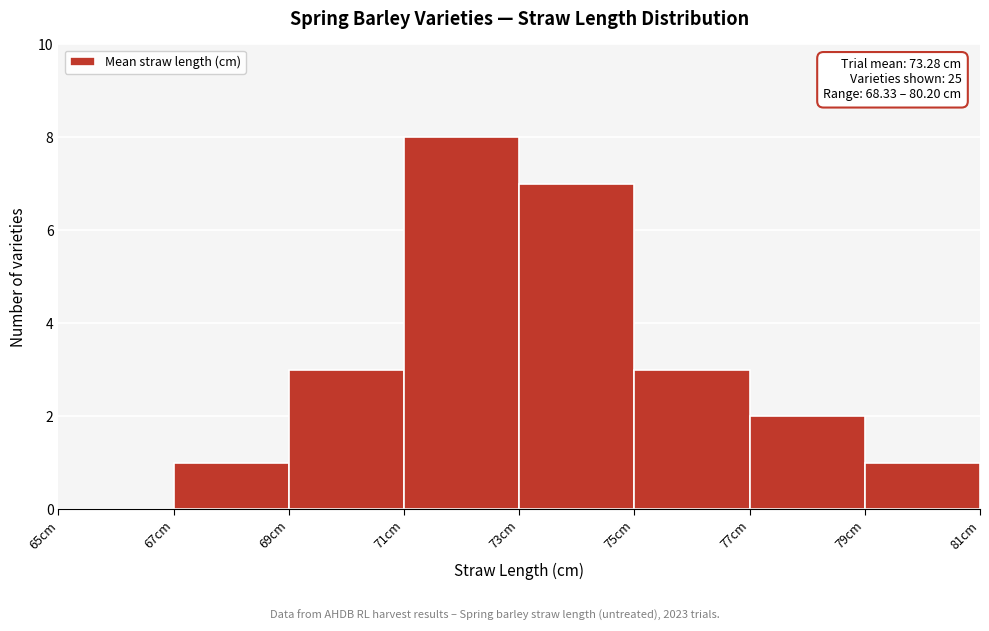

Over which range of the x-axis is the bar tallest?

71 to 73